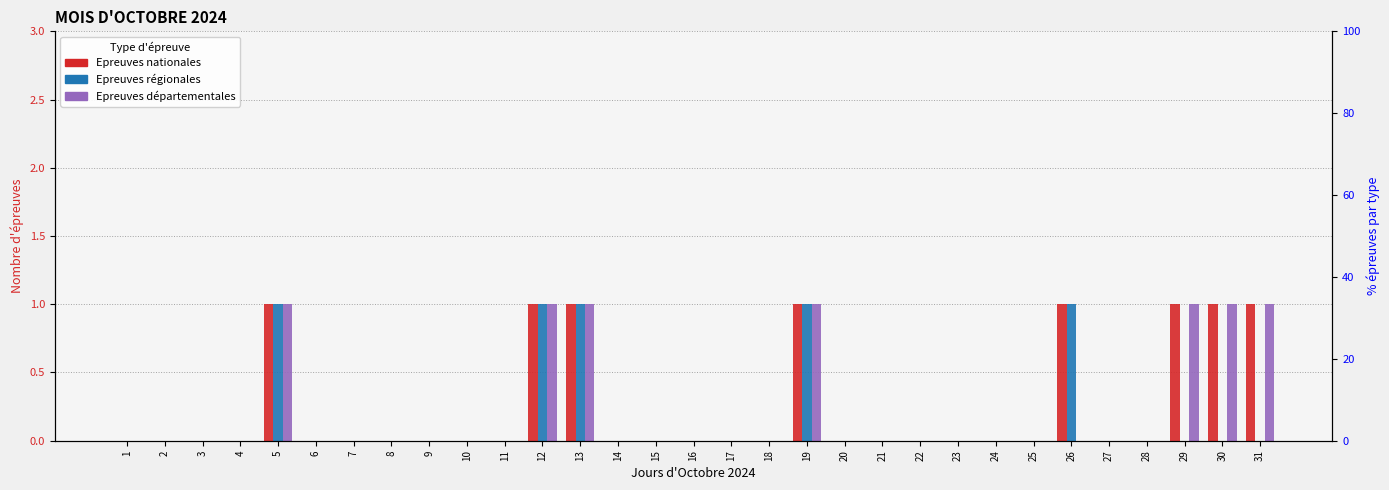

What are all the series names shown in the legend?

Epreuves nationales, Epreuves régionales, Epreuves départementales